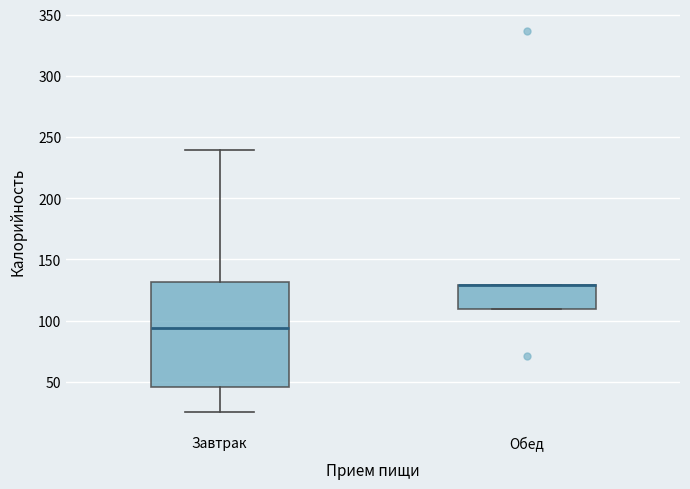

Reading left to right, read every box against the y-axis: the position of its median line, the range the box covers, and the ends of its whiskers. The values are not printed on the chart, so give them approximately, as read against the axis.

Завтрак: median 95, box 45 to 130, whiskers 25 to 240
Обед: median 130 (drawn on the box's upper edge), box 110 to 130, whiskers 110 to 130